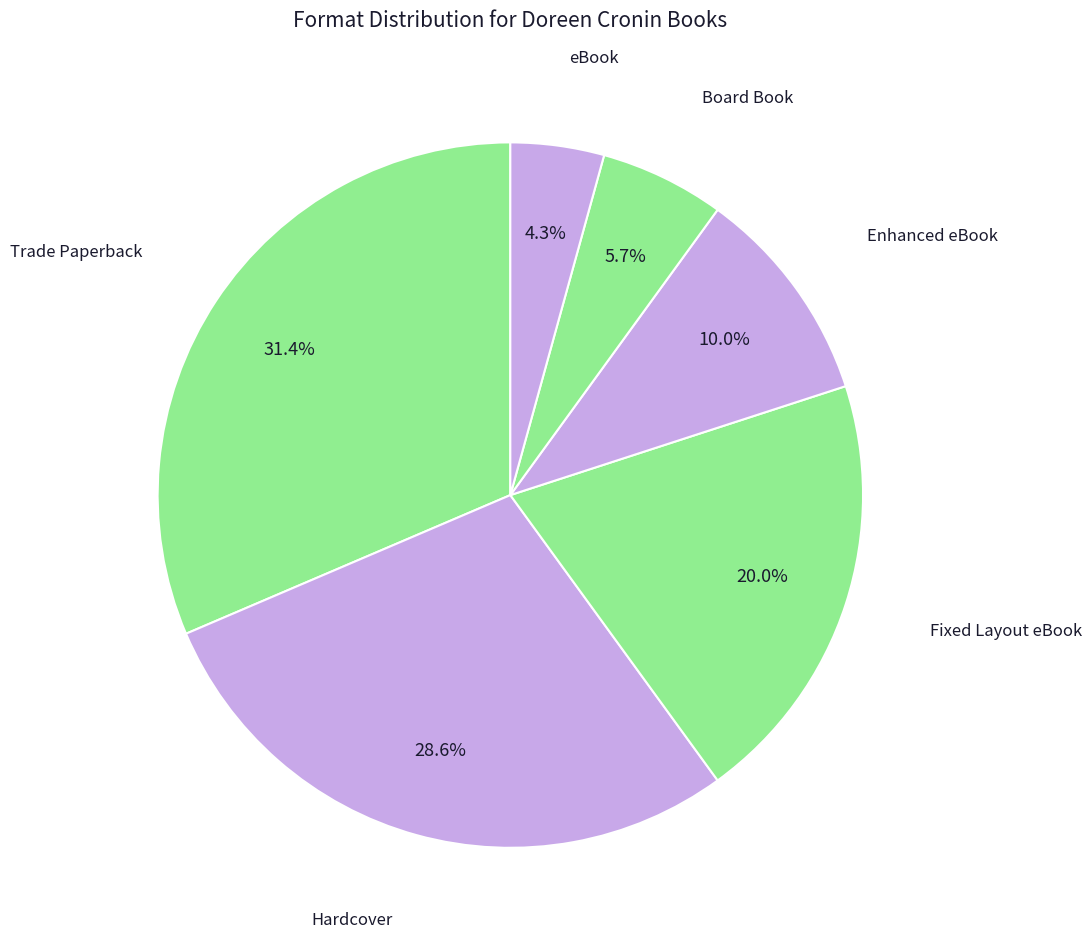

What is the total percentage of Trade Paperback and Fixed Layout eBook?

51.4%